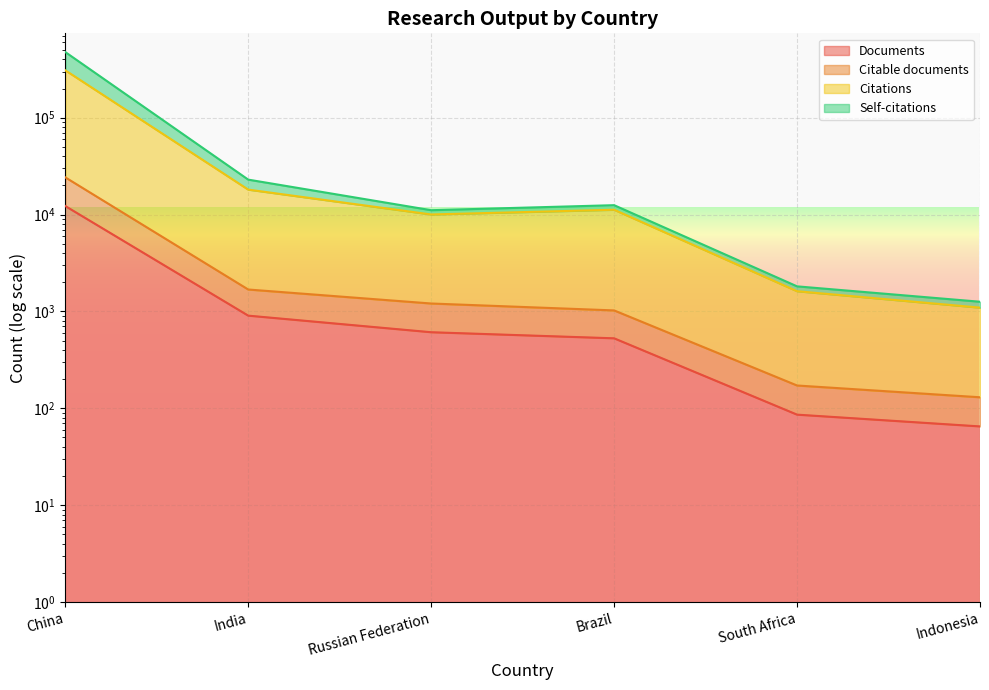

How many lines are shown in the chart?

4